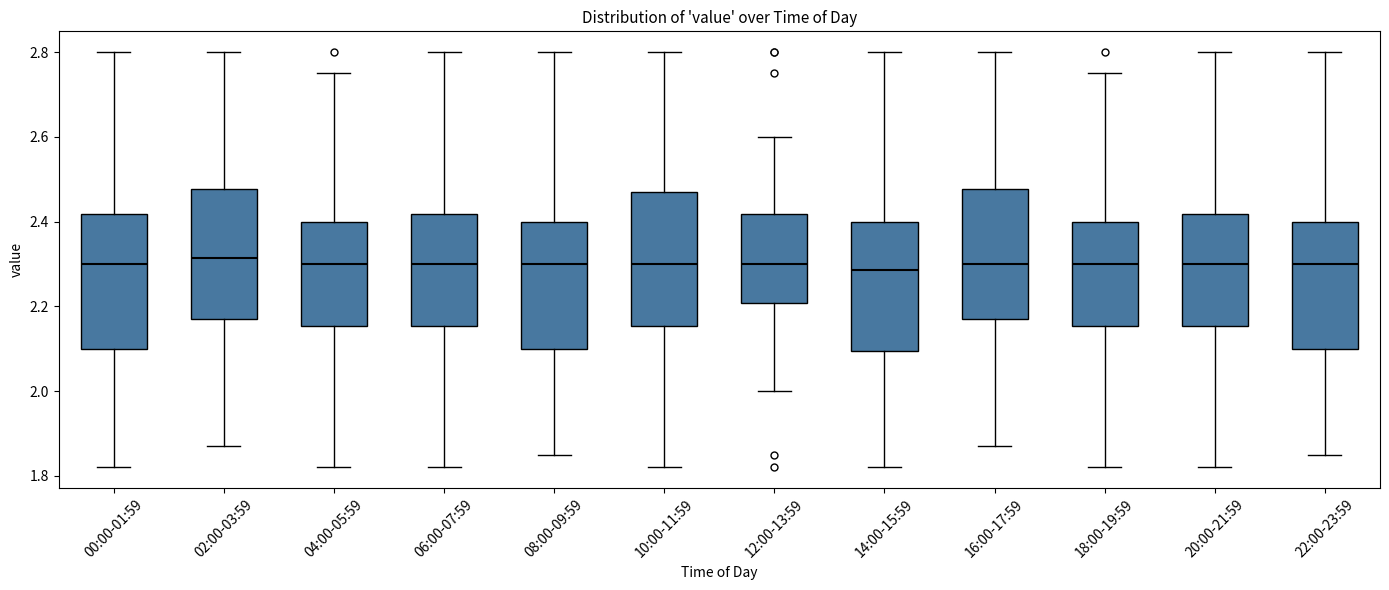

Reading left to right, read every box against the y-axis: the position of its median line, the range the box covers, and the ends of its whiskers. The values are not printed on the chart, so give them approximately, as read against the axis.

00:00-01:59: median 2.30, box 2.10 to 2.42, whiskers 1.82 to 2.80
02:00-03:59: median 2.32, box 2.18 to 2.48, whiskers 1.88 to 2.80
04:00-05:59: median 2.30, box 2.16 to 2.40, whiskers 1.82 to 2.76
06:00-07:59: median 2.30, box 2.16 to 2.42, whiskers 1.82 to 2.80
08:00-09:59: median 2.30, box 2.10 to 2.40, whiskers 1.86 to 2.80
10:00-11:59: median 2.30, box 2.16 to 2.48, whiskers 1.82 to 2.80
12:00-13:59: median 2.30, box 2.20 to 2.42, whiskers 2.00 to 2.60
14:00-15:59: median 2.28, box 2.10 to 2.40, whiskers 1.82 to 2.80
16:00-17:59: median 2.30, box 2.18 to 2.48, whiskers 1.88 to 2.80
18:00-19:59: median 2.30, box 2.16 to 2.40, whiskers 1.82 to 2.76
20:00-21:59: median 2.30, box 2.16 to 2.42, whiskers 1.82 to 2.80
22:00-23:59: median 2.30, box 2.10 to 2.40, whiskers 1.86 to 2.80